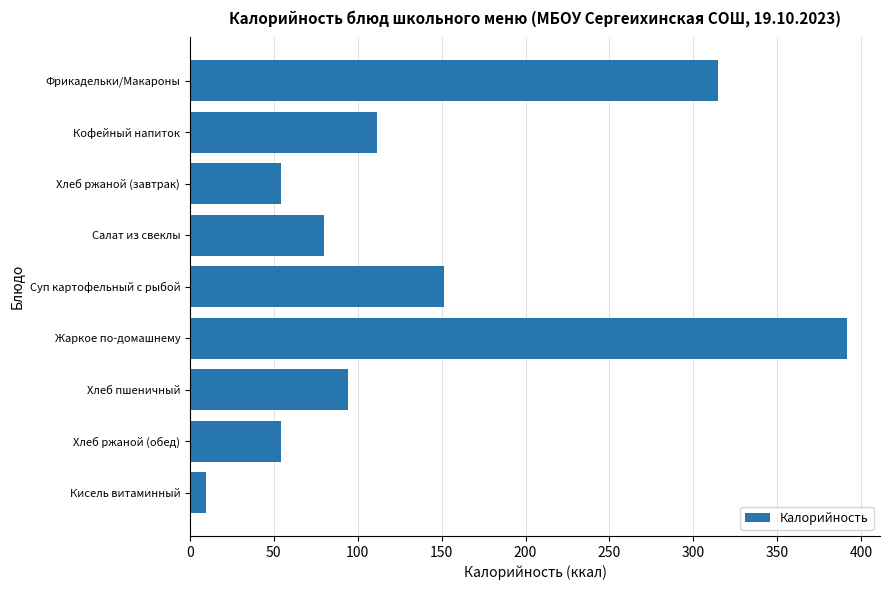

Reading bottom to top, transcribe all the data shown in this chart.

9.8	54.3	94.0	391.7	151.3	79.8	54.3	111.8	315.0